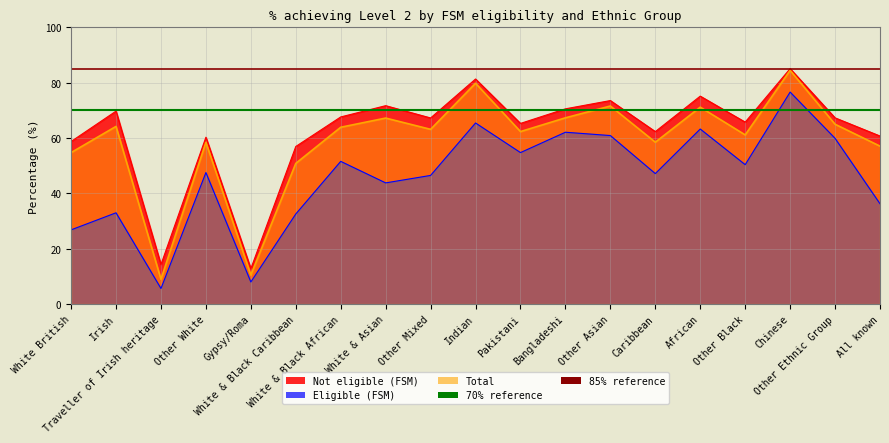

True or false: 70% reference has a value of 37 at White British.

False